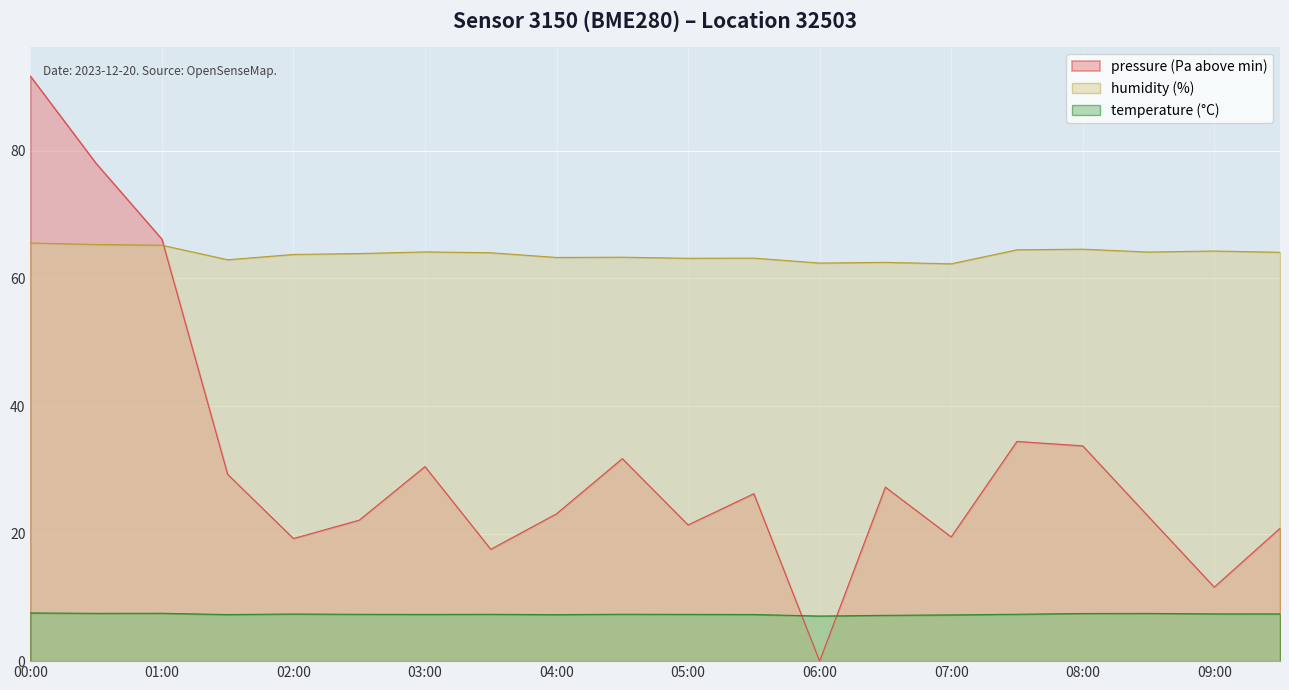

What is the spread (max minus min) of values at 01:00?

58.7